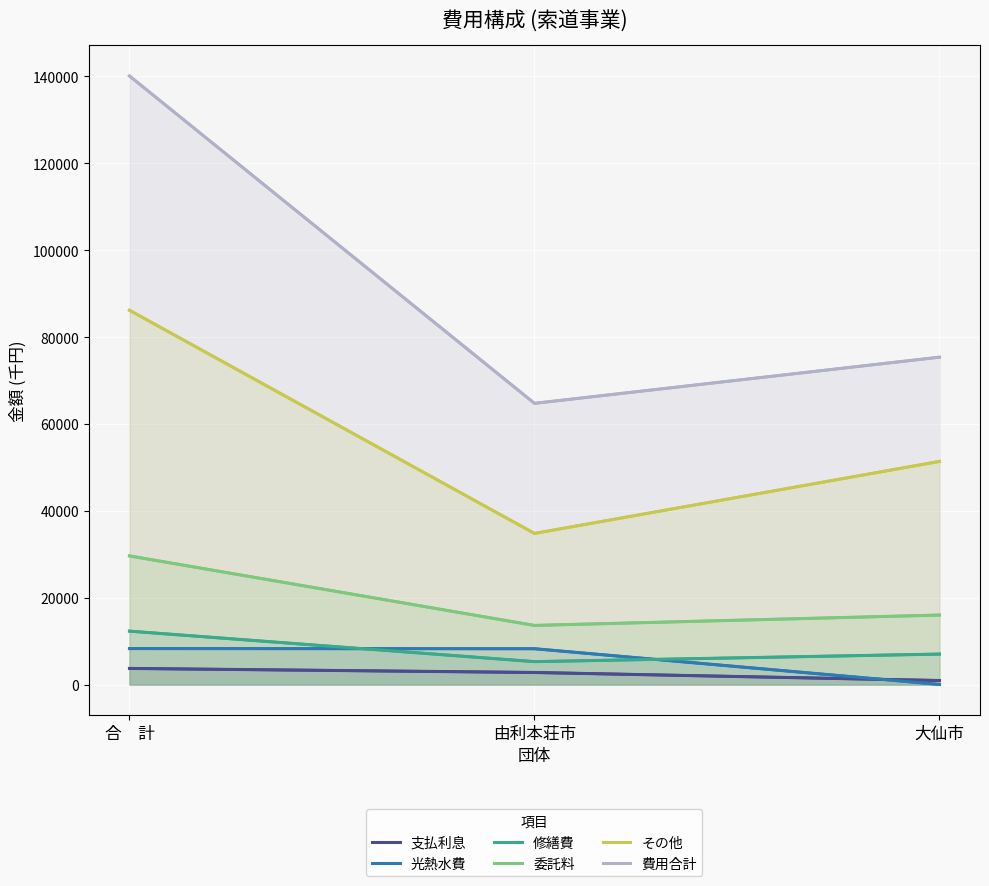

Which category has the lowest value in the 費用合計 series?

由利本荘市